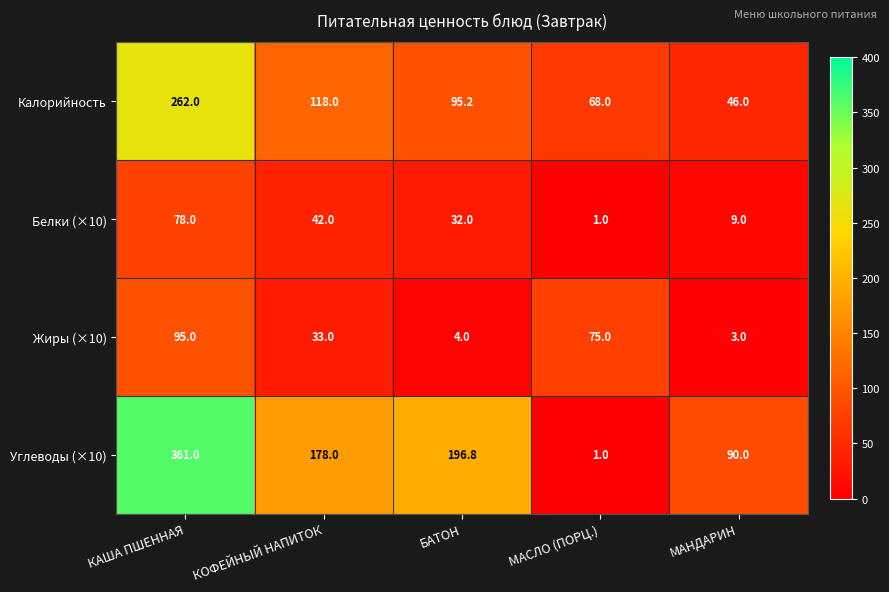

What is the smallest value displayed?

1.0